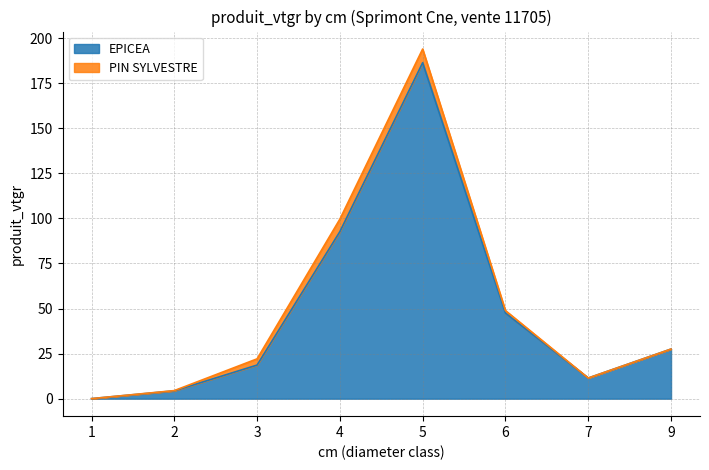

At which category does the chart reach its minimum across all series?

1